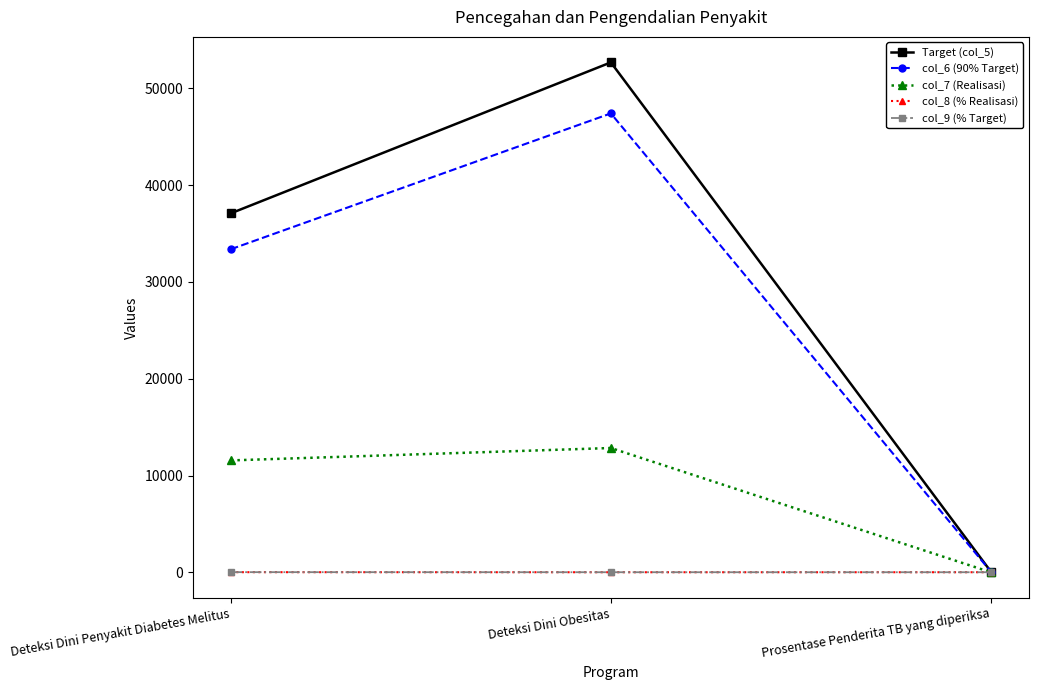

The col_6 (90% Target) series shows 33373.8 at Deteksi Dini Penyakit Diabetes Melitus. True or false?

True